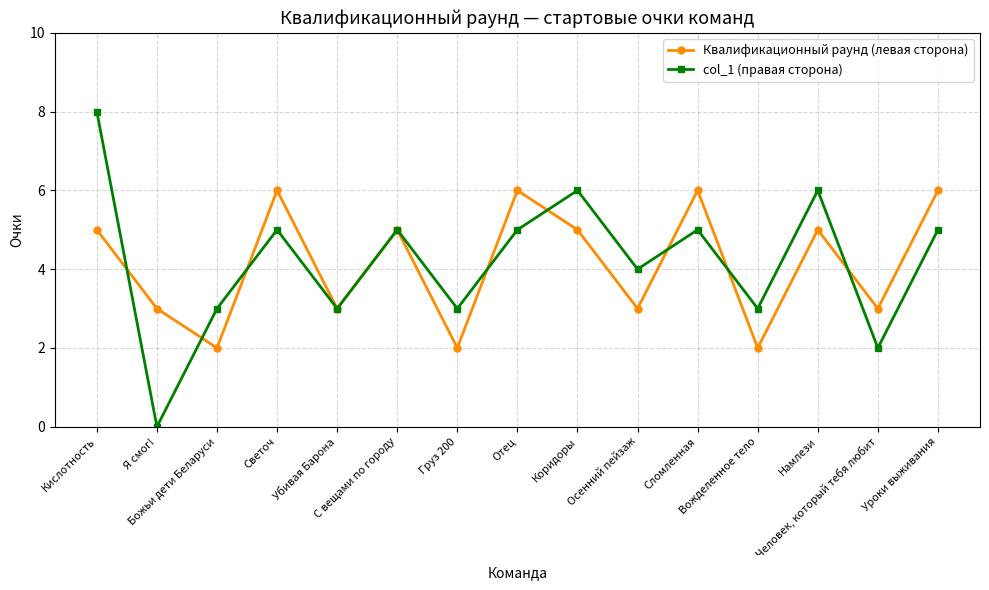

How many Квалификационный раунд (левая сторона) values are between 3 and 6?

12